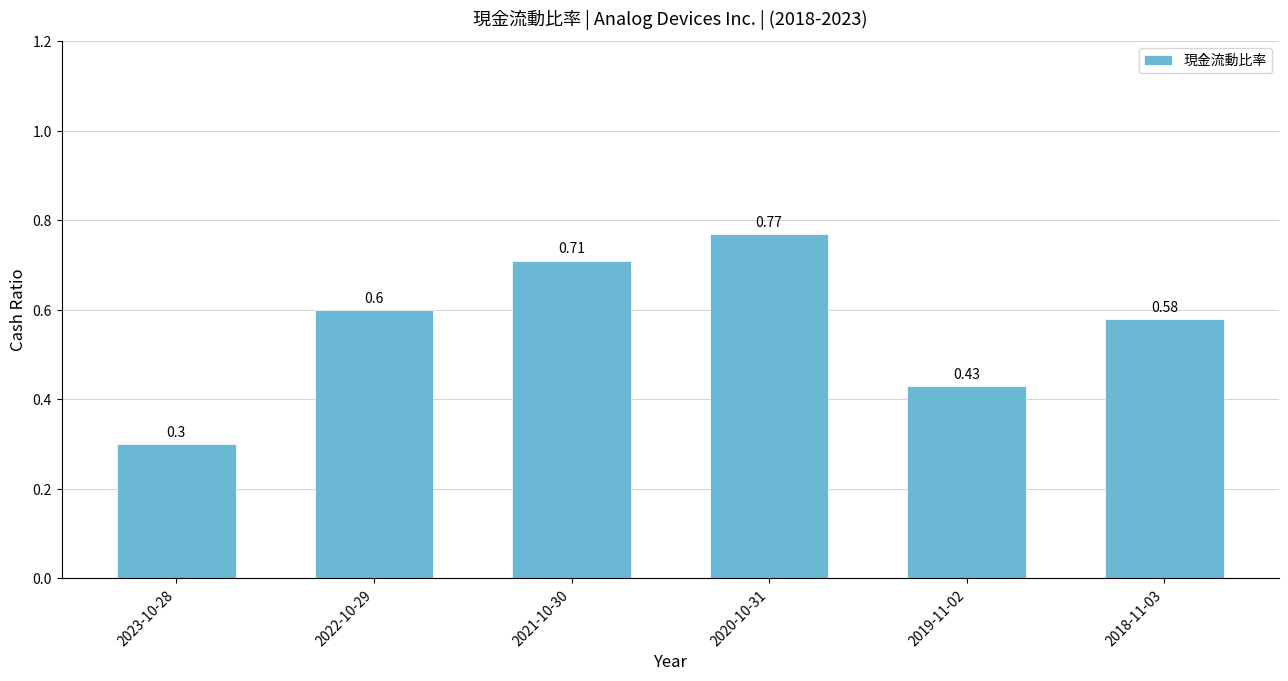

The value at 2018-11-03 is 0.2. True or false?

False